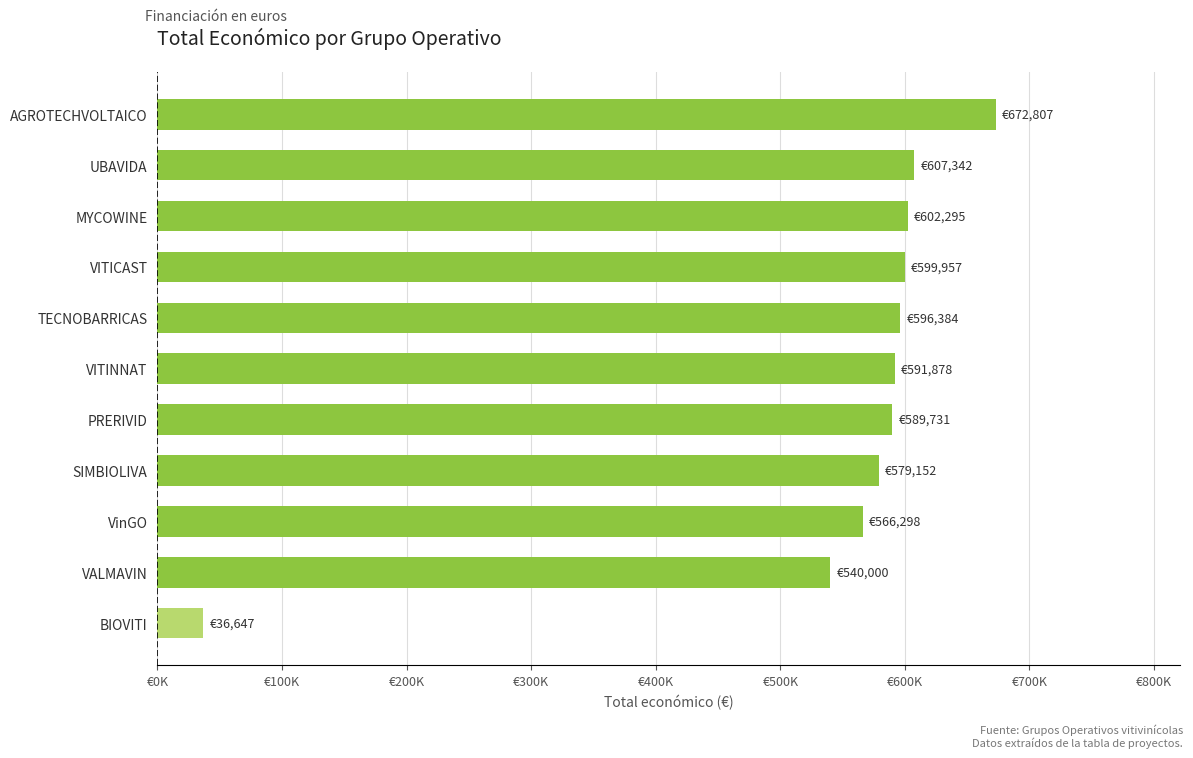

Are the bars horizontal?

Yes